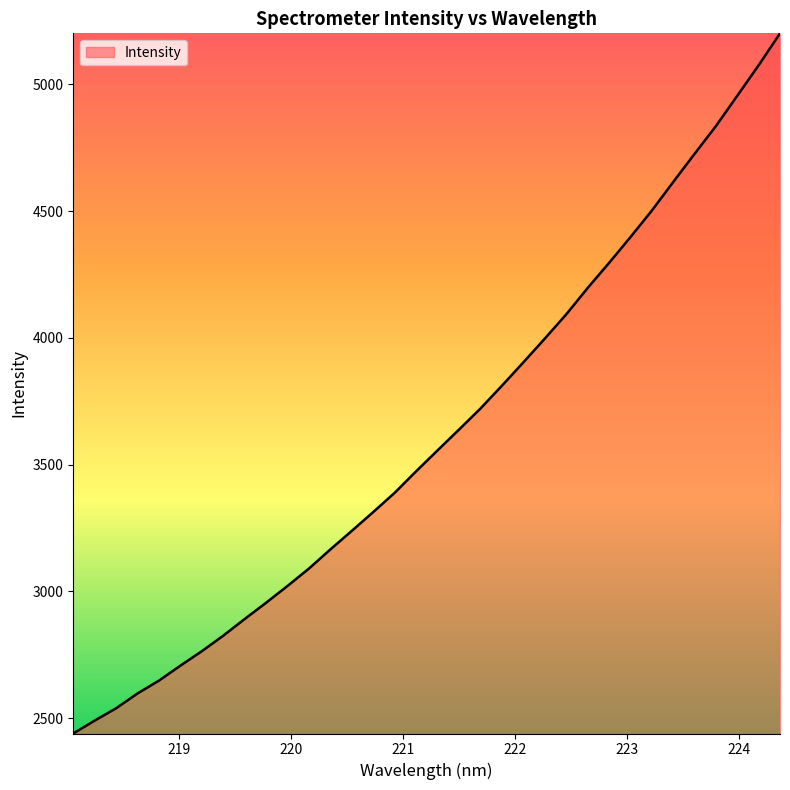

What is the difference between the maximum and minimum values?

2762.4